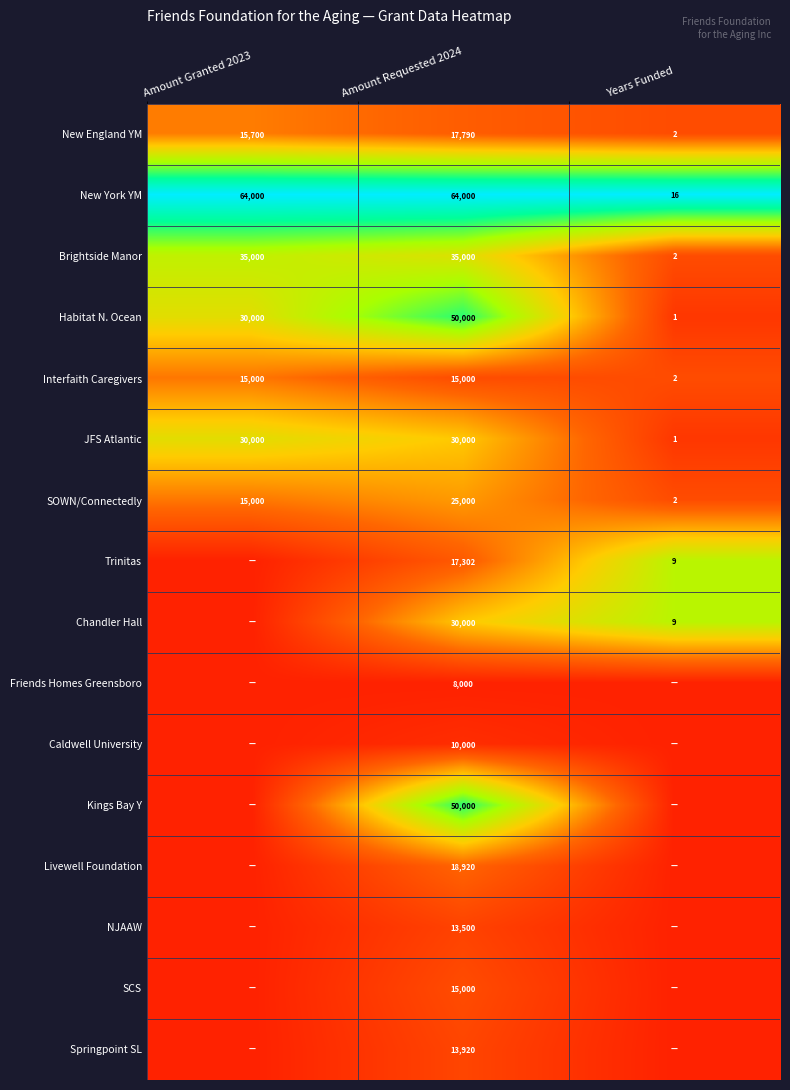

What is the sum of the Brightside Manor values at Years Funded and Amount Granted 2023?

35002